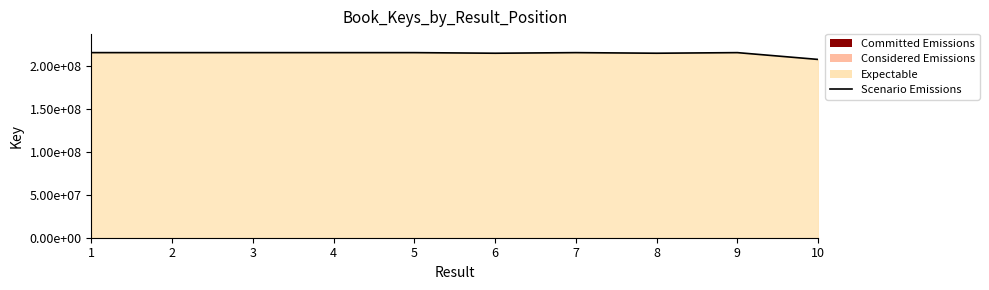

Reading right to left, what are all the values shown in this chart?

10=207269429	9=215182959	8=214484304	7=215183395	6=214484057	5=215185342	4=215186173	3=215187733	2=215188088	1=215191524